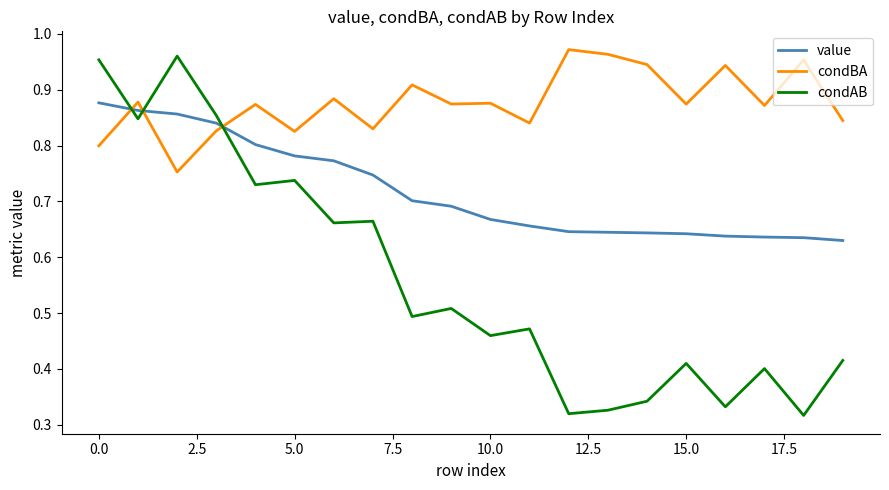

Which series has the largest total across all categories?

condBA